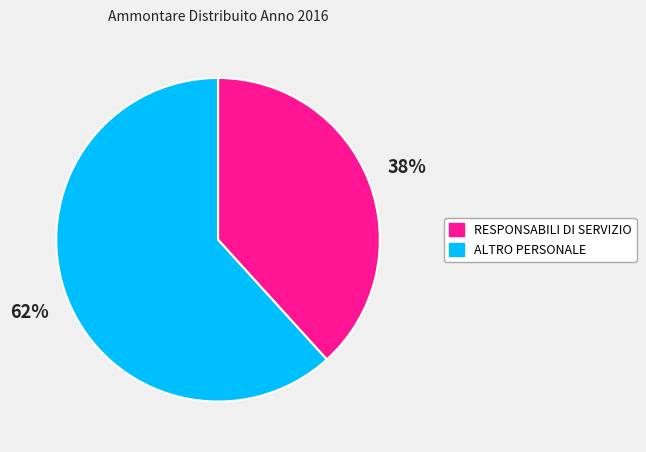

Do ALTRO PERSONALE and RESPONSABILI DI SERVIZIO together represent more than half of the pie?

Yes